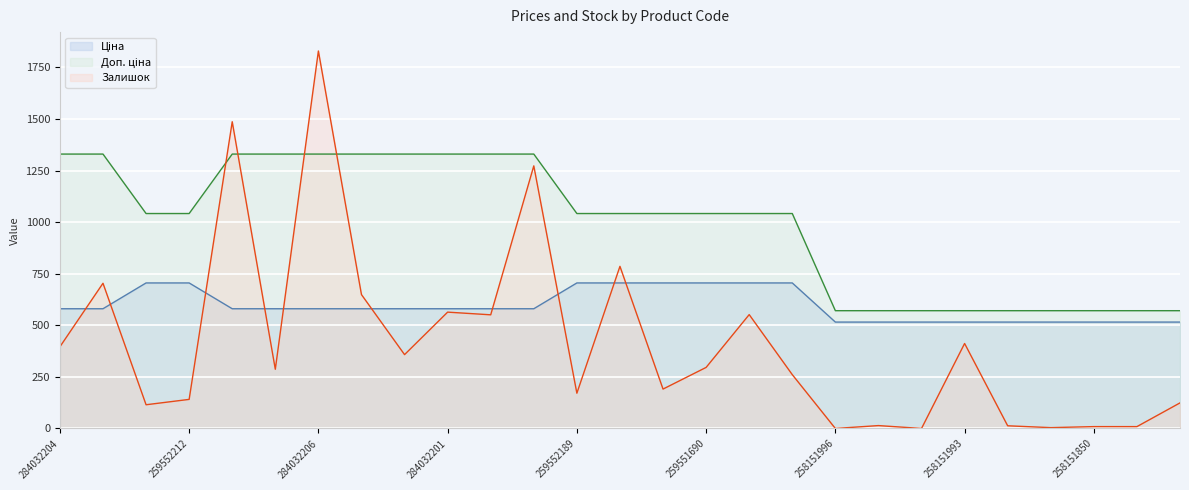

Reading left to right, transcribe all the data shown in this chart.

Ціна: 284032204=580.4	284032203=580.4	259552213=705.5	259552212=705.5	284032208=580.4	284032207=580.4	284032206=580.4	284032205=580.4	284032202=580.4	284032201=580.4	284032200=580.4	284032199=580.4	259552189=705.5	259551693=705.5	259551692=705.5	259551690=705.5	259551689=705.5	259551688=705.5	258151996=515.8	258151995=515.8	258151994=515.8	258151993=515.8	258151992=515.8	258151991=515.8	258151850=515.8	258151846=515.8	258151845=515.8
Доп. ціна: 284032204=1330.3	284032203=1330.3	259552213=1042.0	259552212=1042.0	284032208=1330.3	284032207=1330.3	284032206=1330.3	284032205=1330.3	284032202=1330.3	284032201=1330.3	284032200=1330.3	284032199=1330.3	259552189=1042.0	259551693=1042.0	259551692=1042.0	259551690=1042.0	259551689=1042.0	259551688=1042.0	258151996=571.0	258151995=571.0	258151994=571.0	258151993=571.0	258151992=571.0	258151991=571.0	258151850=571.0	258151846=571.0	258151845=571.0
Залишок: 284032204=396.0	284032203=704.0	259552213=115.0	259552212=141.0	284032208=1487.0	284032207=287.0	284032206=1830.0	284032205=649.0	284032202=358.0	284032201=564.0	284032200=551.0	284032199=1273.0	259552189=171.0	259551693=786.0	259551692=191.0	259551690=296.0	259551689=552.0	259551688=261.0	258151996=0.0	258151995=14.0	258151994=0.0	258151993=412.0	258151992=13.0	258151991=4.0	258151850=9.0	258151846=9.0	258151845=124.0